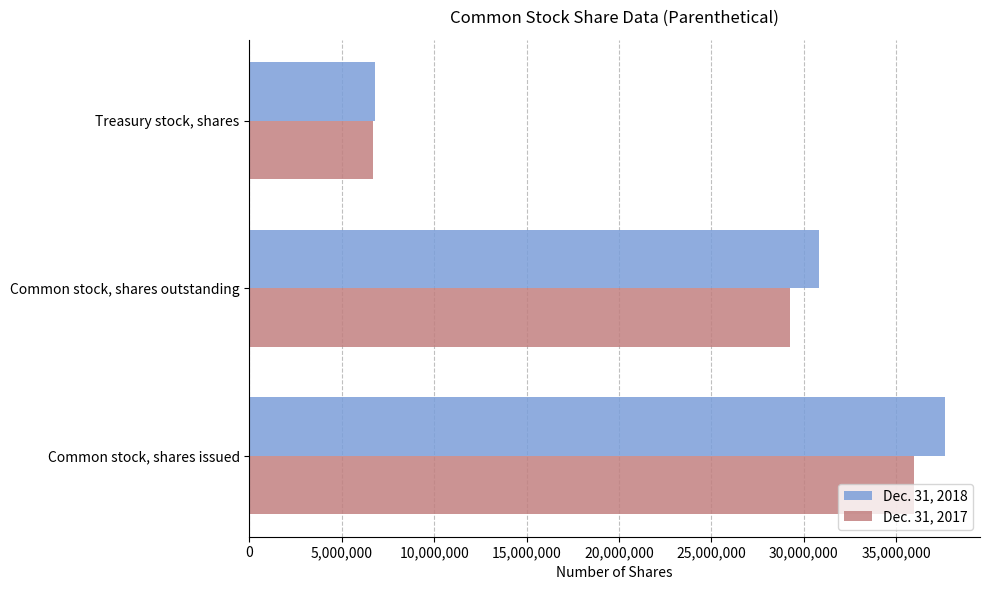

What is the sum of all Dec. 31, 2018 values?

75304996